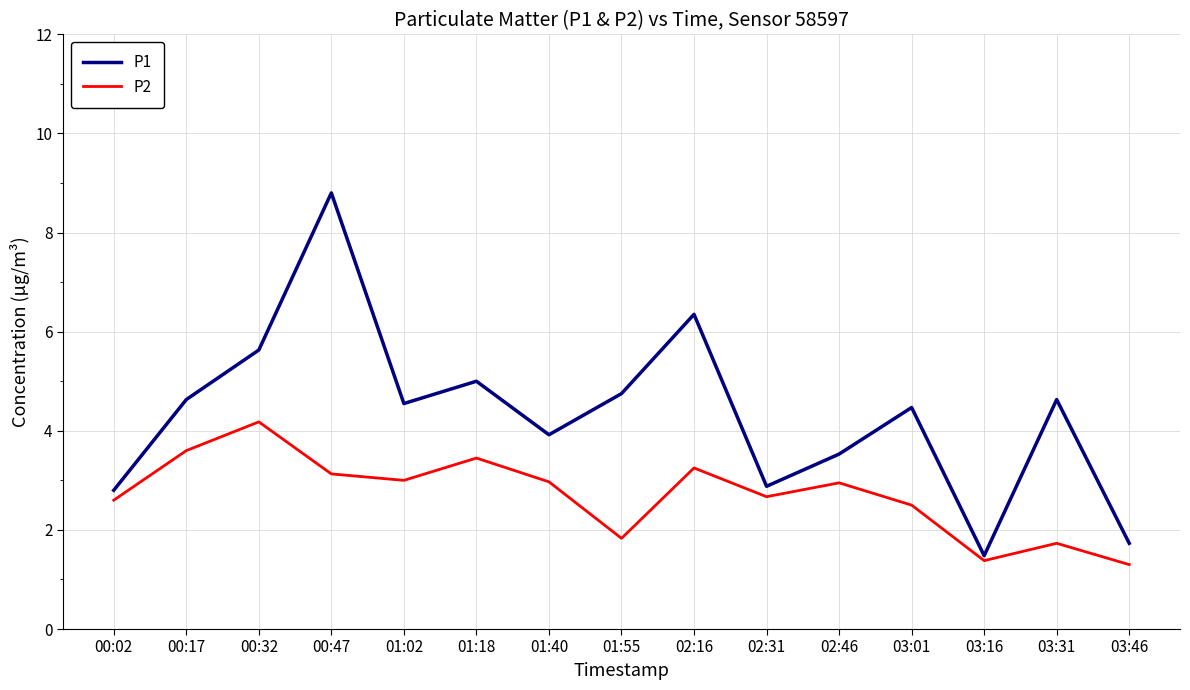

Which category has the highest value in the P2 series?

00:32